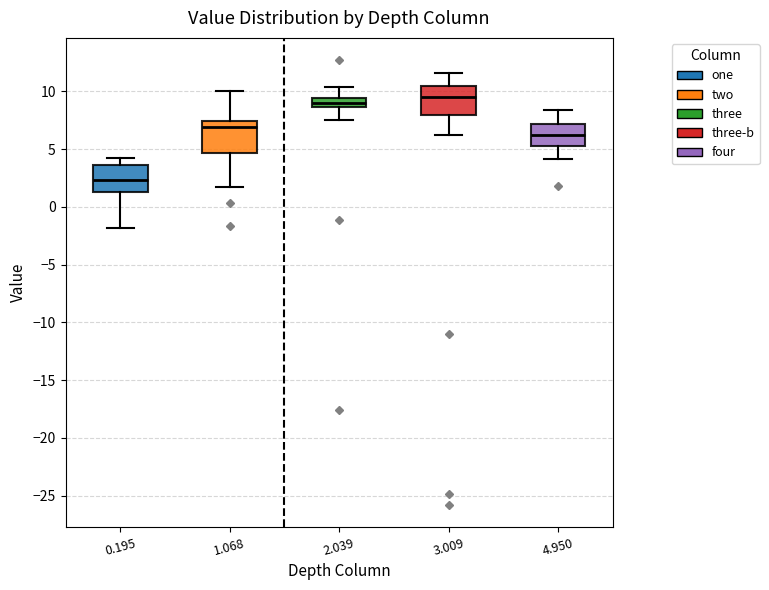

Reading left to right, transcribe this box plot: for each box, give where its median line is, the range the box spans, and where its two whiskers end, as read against the y-axis. The values are not printed on the chart, so give them approximately, as read against the axis.

0.195: median 2.5, box 1.5 to 3.5, whiskers -2.0 to 4.0
1.068: median 7.0, box 4.5 to 7.5, whiskers 1.5 to 10.0
2.039: median 9.0, box 8.5 to 9.5, whiskers 7.5 to 10.5
3.009: median 9.5, box 8.0 to 10.5, whiskers 6.0 to 11.5
4.950: median 6.0, box 5.5 to 7.0, whiskers 4.0 to 8.5